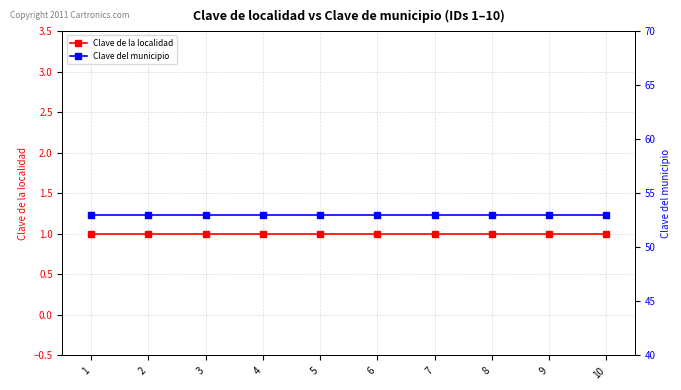

What is the value of the Clave de la localidad point at the 6th from the left?

1